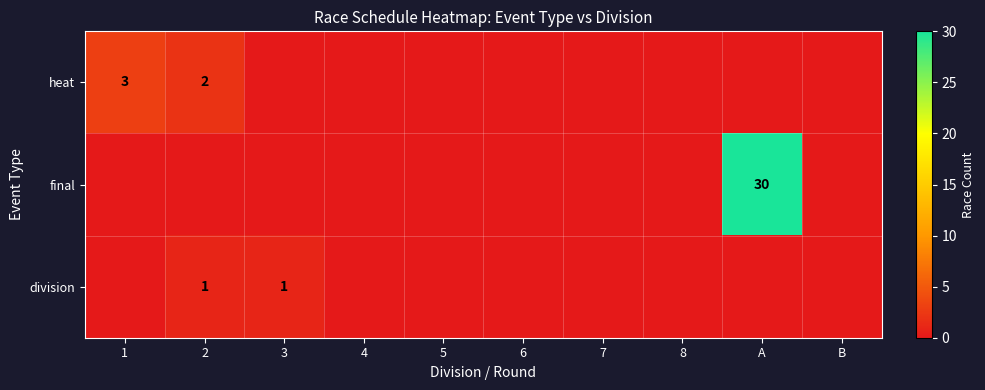

Rank the series by their maximum value, from highest to lowest.

final, heat, division